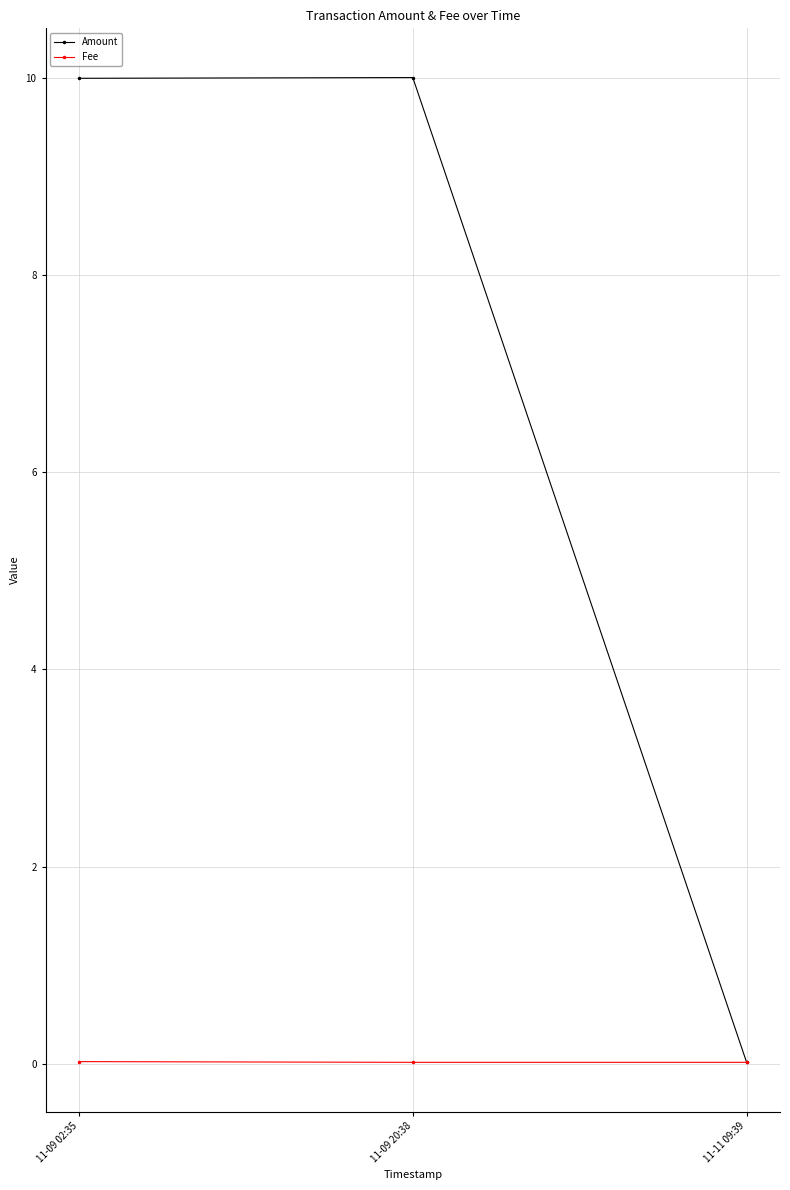

The Amount series shows 16.7 at 11-09 20:38. True or false?

False